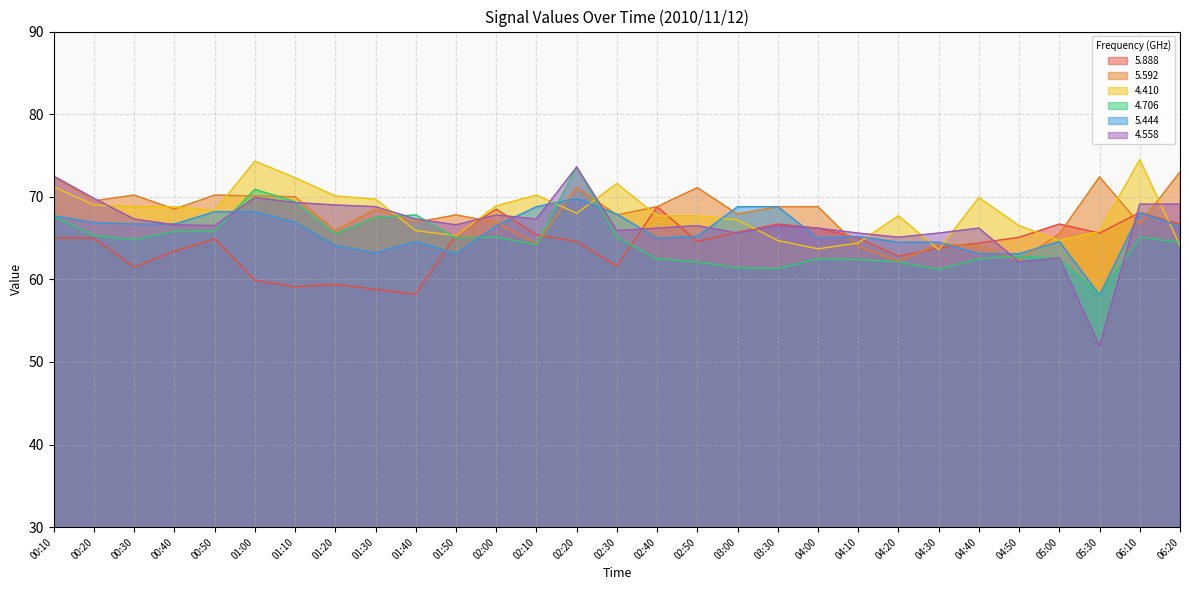

How many lines are shown in the chart?

6